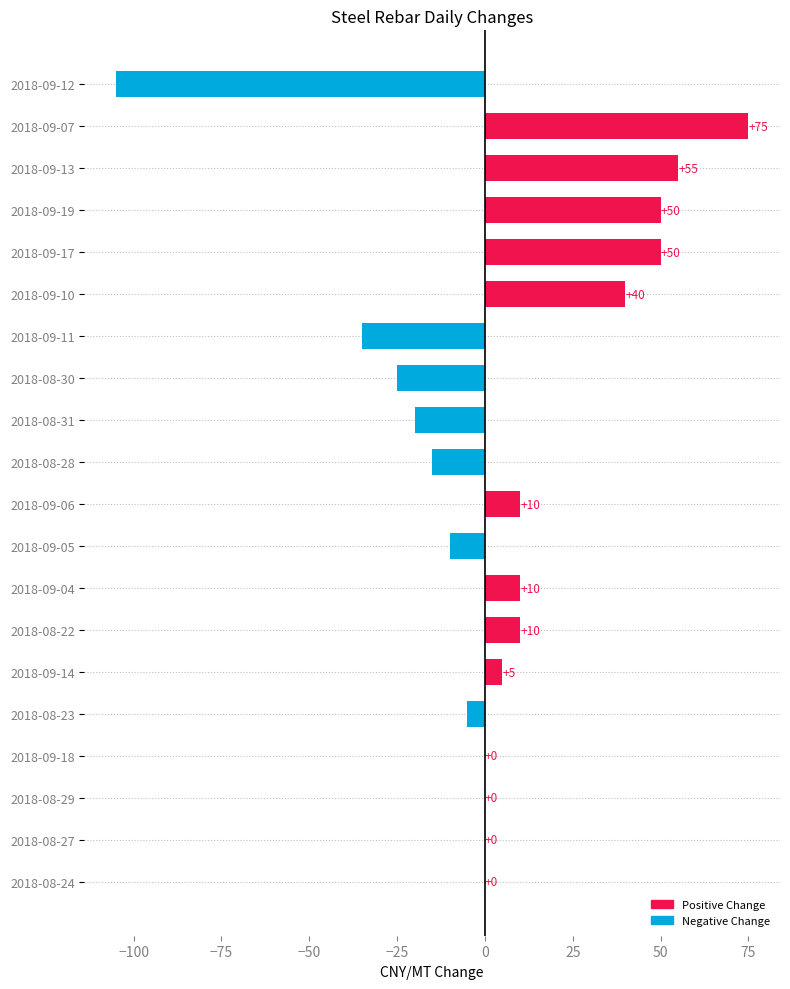

The chart shows a value of 75 at 2018-09-07. True or false?

True